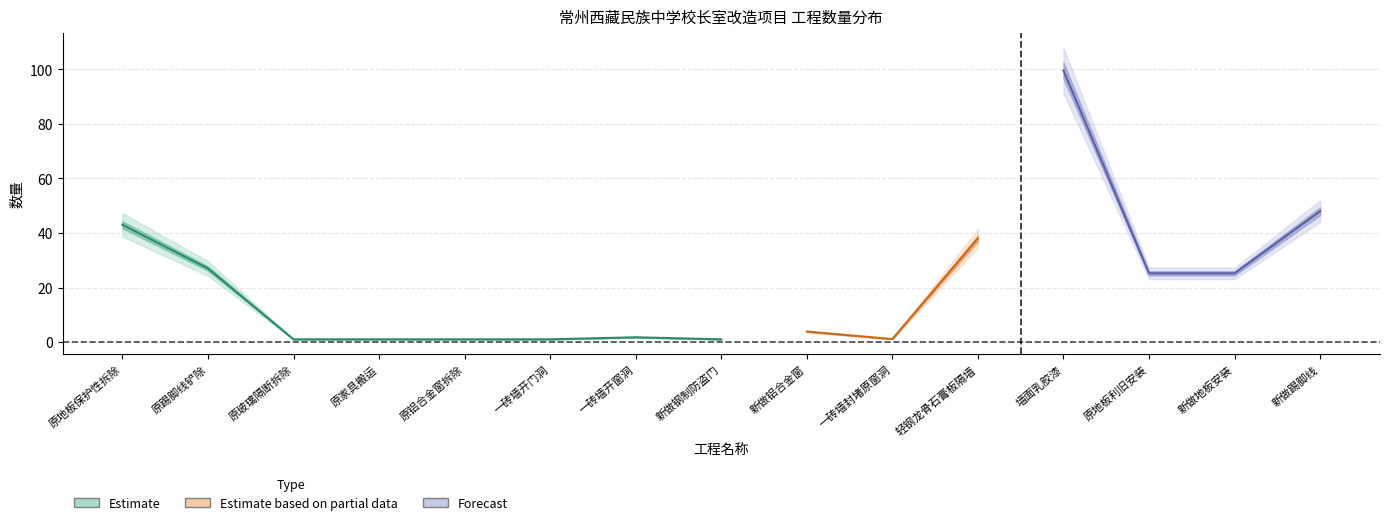

Read the Forecast value at 原铝合金窗拆除.

1.2